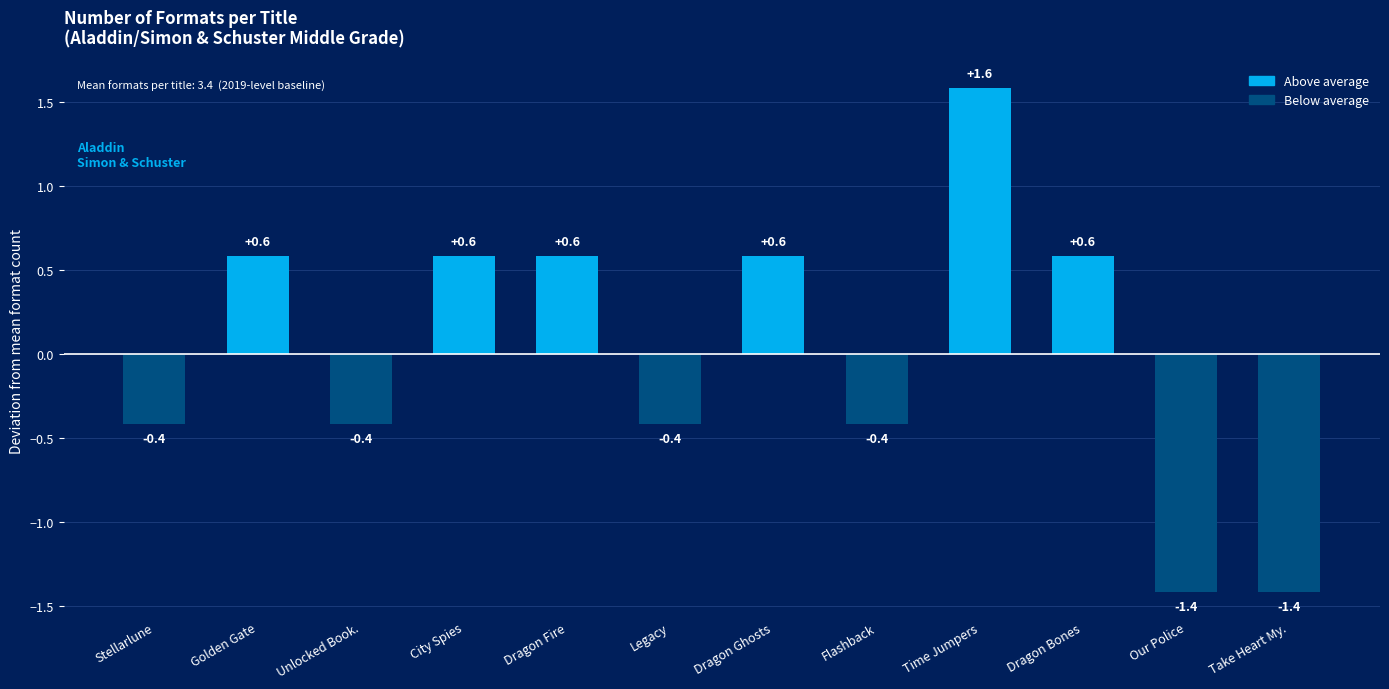

True or false: the data shows -0.4 at Flashback.

True